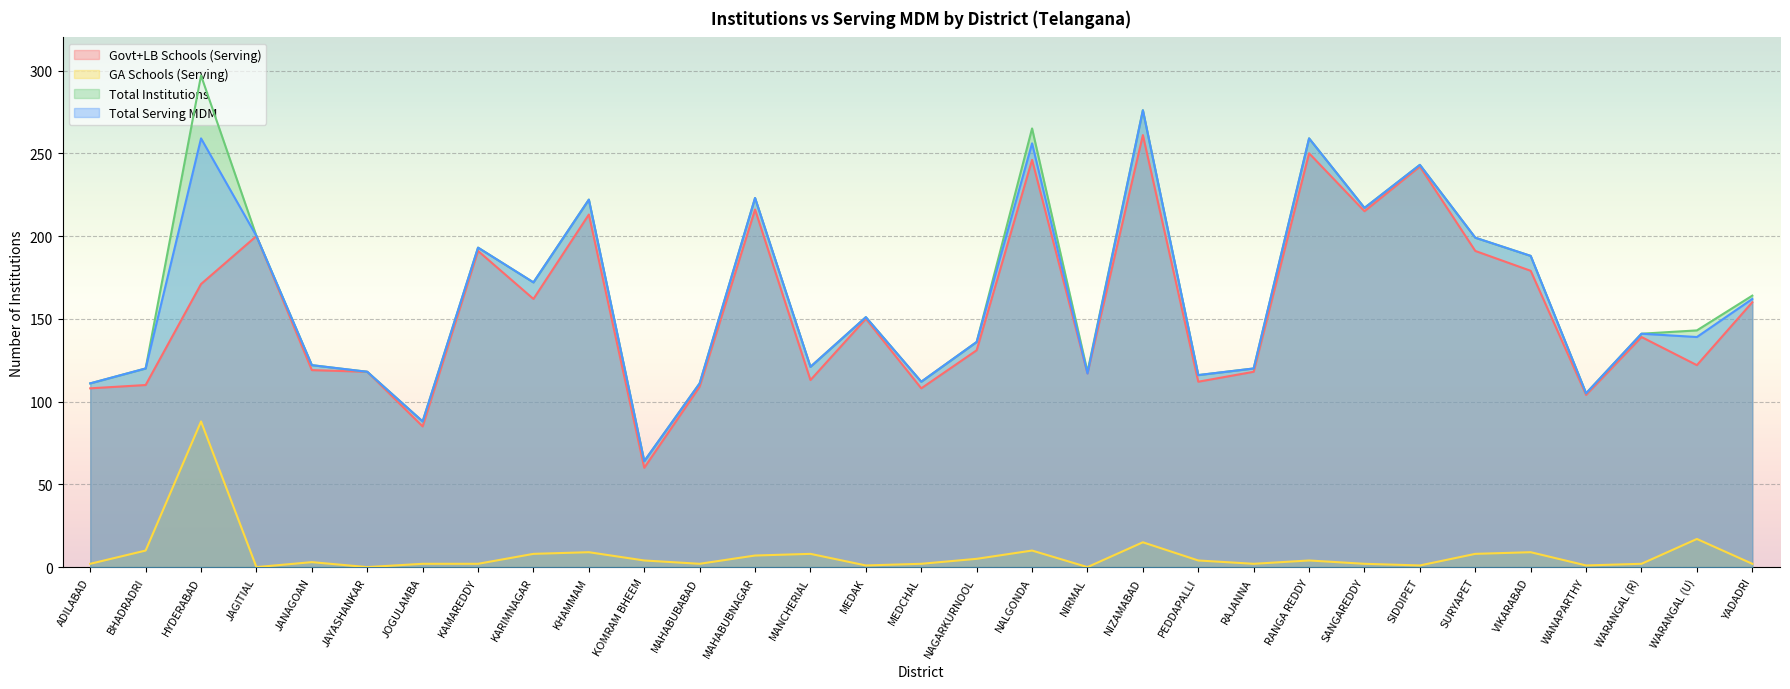

What is the maximum value shown in the chart?

297